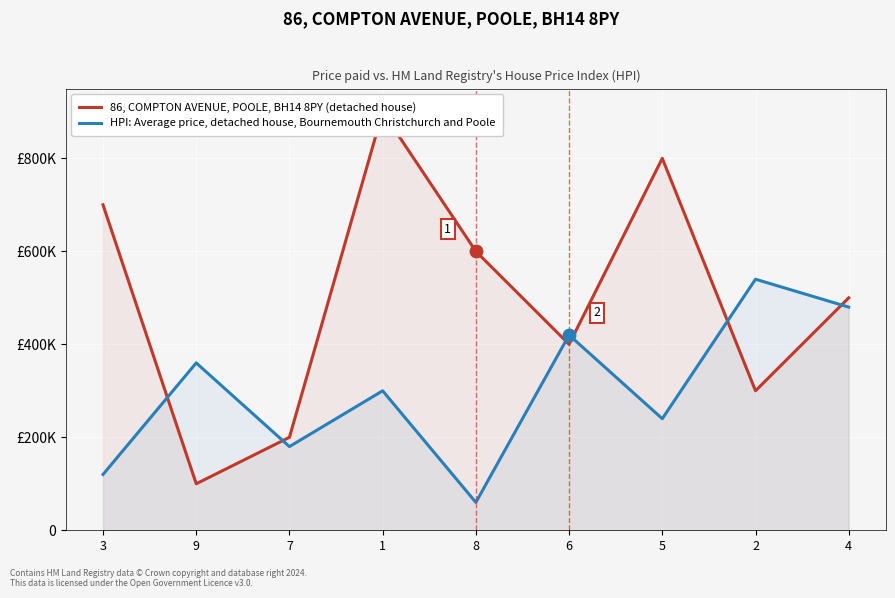

Which series has the largest range (max minus min)?

86, COMPTON AVENUE, POOLE, BH14 8PY (detached house)